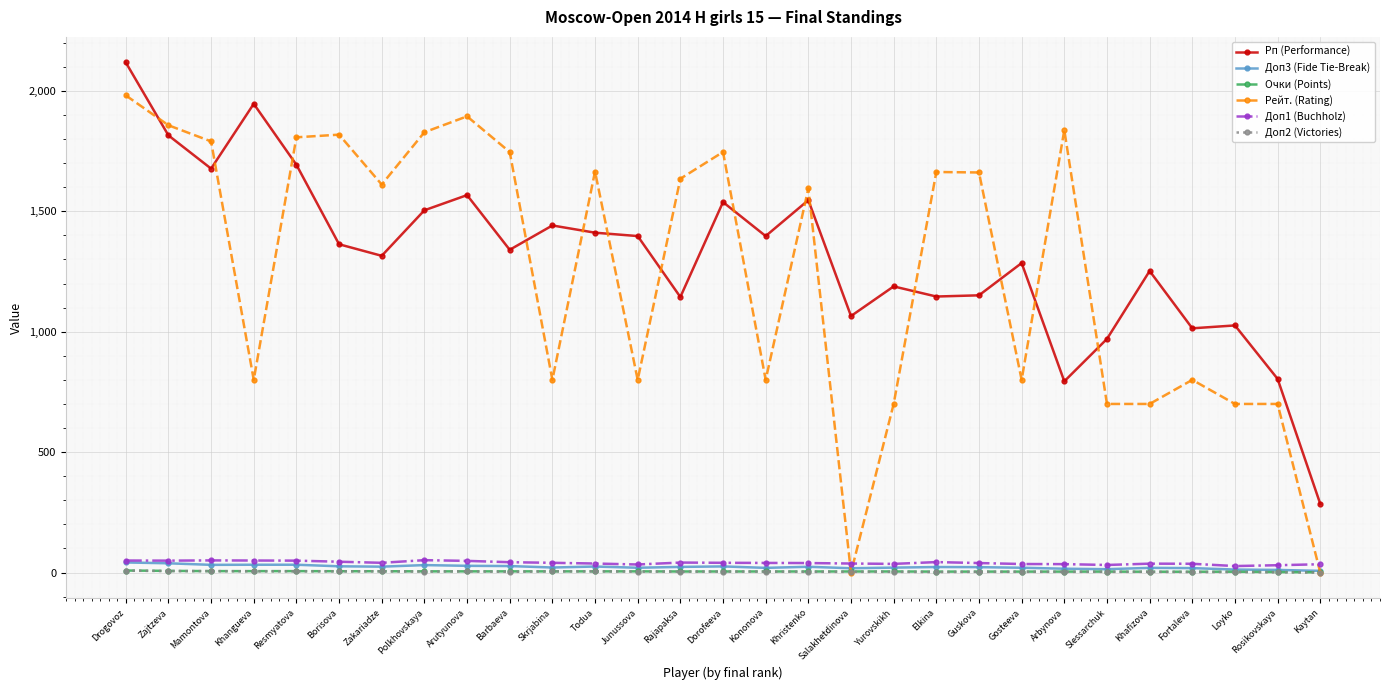

How many data points does each series have?

29